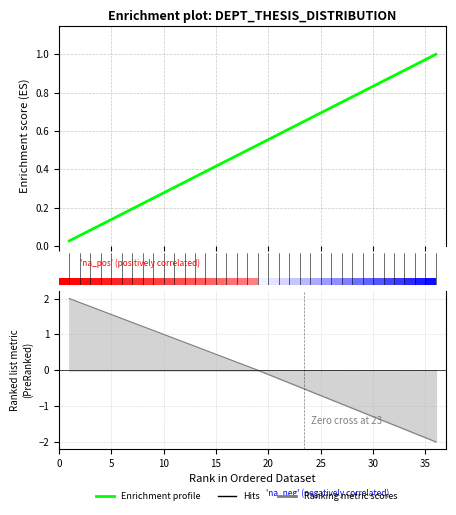

What is the difference between the maximum and minimum values?

1.0